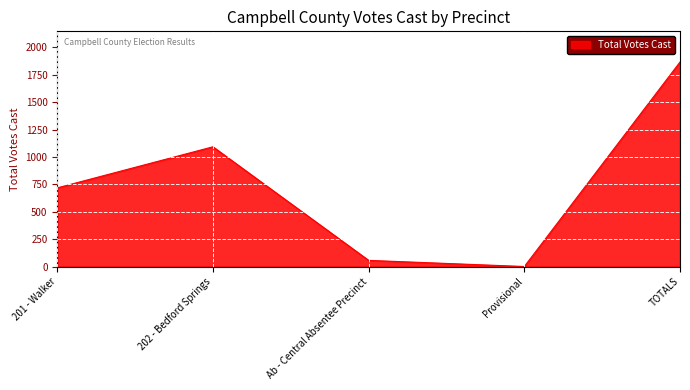

Count the number of categories in the chart.

5